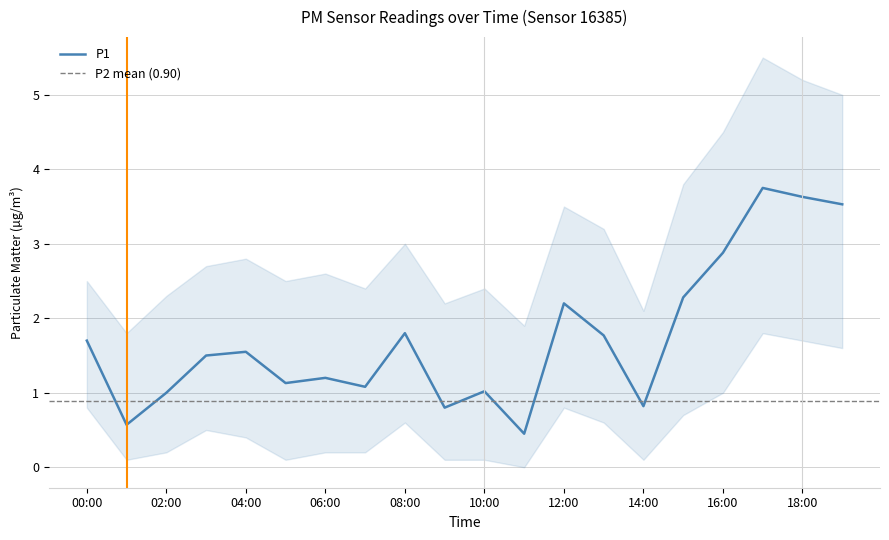

Does the chart have visible grid lines?

Yes